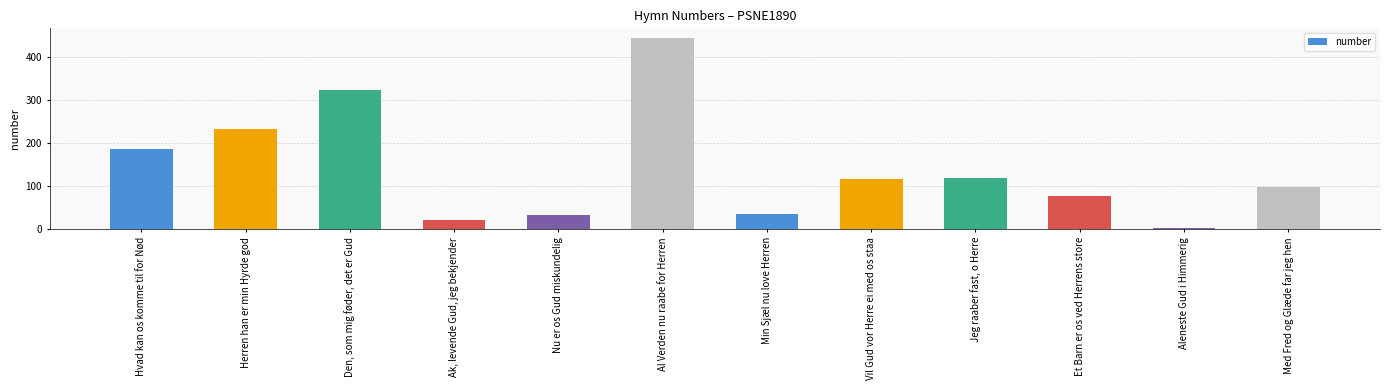

What is the sum of the values at Aleneste Gud i Himmerig and Al Verden nu raabe for Herren?

446